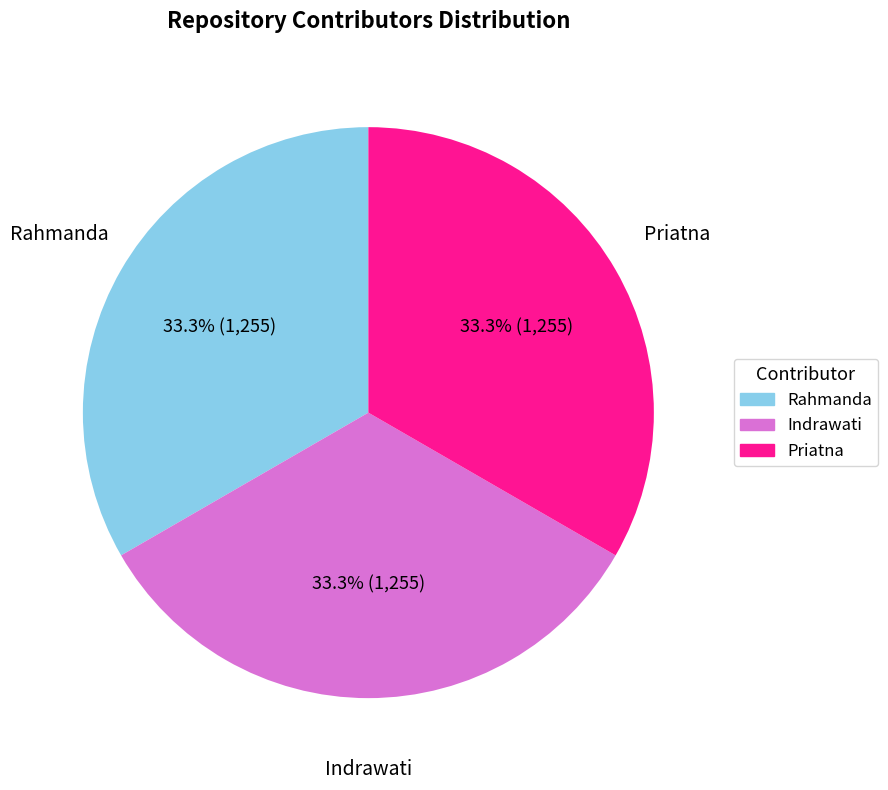

What percentage do Priatna and Rahmanda together represent?

66.7%